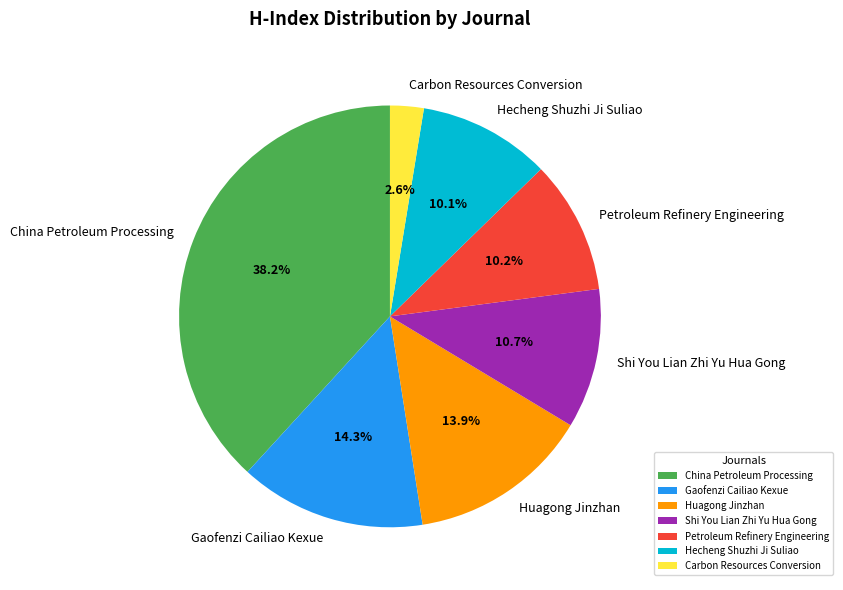

What is the total percentage of Huagong Jinzhan and Shi You Lian Zhi Yu Hua Gong?

24.6%